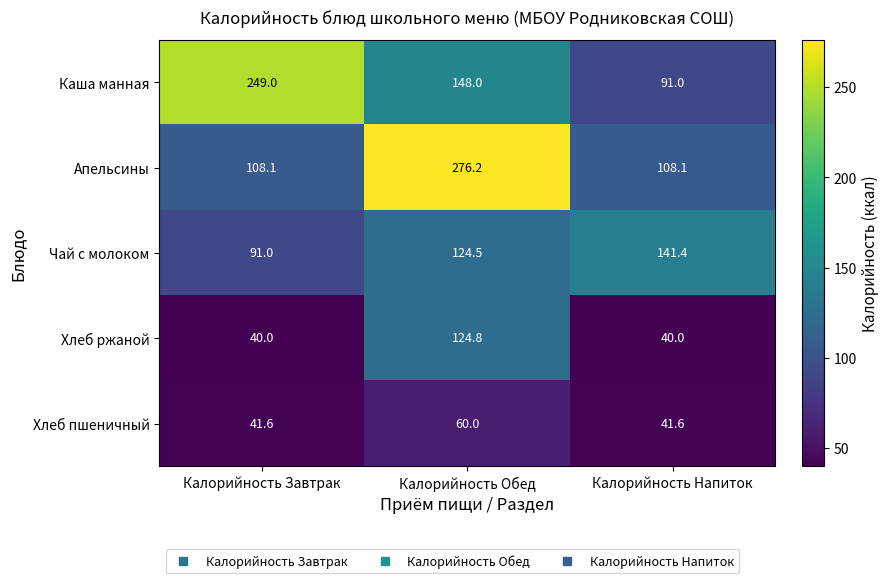

Reading right to left, list all the values displayed in this chart.

Каша манная: Калорийность Напиток=91.0	Калорийность Обед=148.0	Калорийность Завтрак=249.0
Апельсины: Калорийность Напиток=108.1	Калорийность Обед=276.2	Калорийность Завтрак=108.1
Чай с молоком: Калорийность Напиток=141.4	Калорийность Обед=124.5	Калорийность Завтрак=91.0
Хлеб ржаной: Калорийность Напиток=40.0	Калорийность Обед=124.8	Калорийность Завтрак=40.0
Хлеб пшеничный: Калорийность Напиток=41.6	Калорийность Обед=60.0	Калорийность Завтрак=41.6